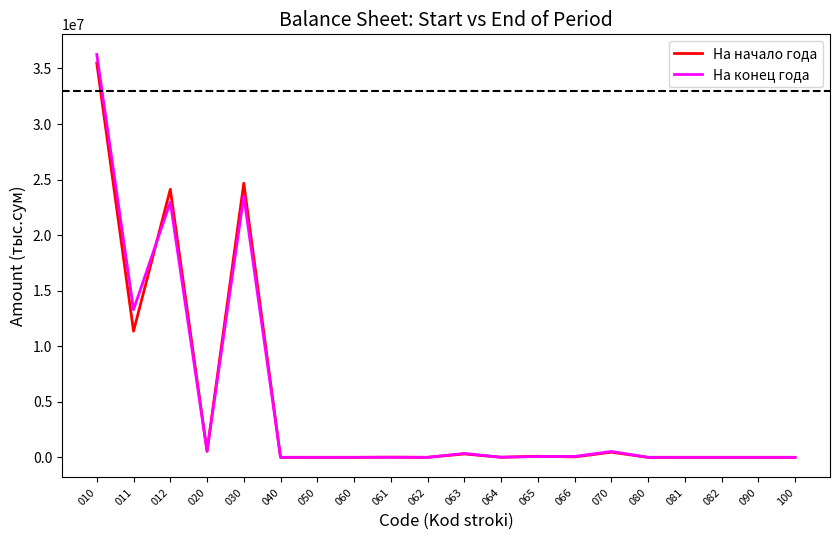

What are all the series names shown in the legend?

На начало года, На конец года